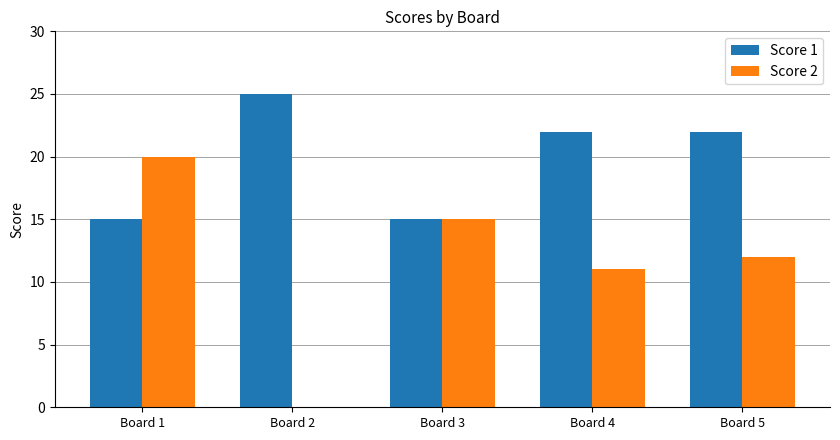

What is the total value across all series at Board 1?

35